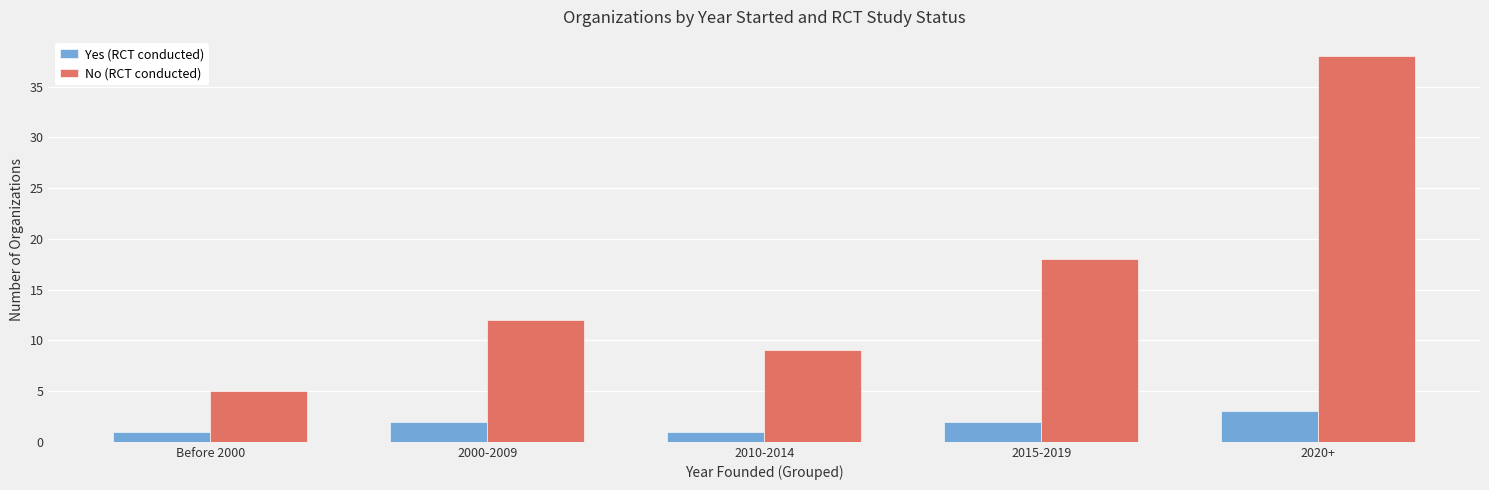

Reading left to right, extract all data points from this chart.

Yes (RCT conducted): Before 2000=1	2000-2009=2	2010-2014=1	2015-2019=2	2020+=3
No (RCT conducted): Before 2000=5	2000-2009=12	2010-2014=9	2015-2019=18	2020+=38